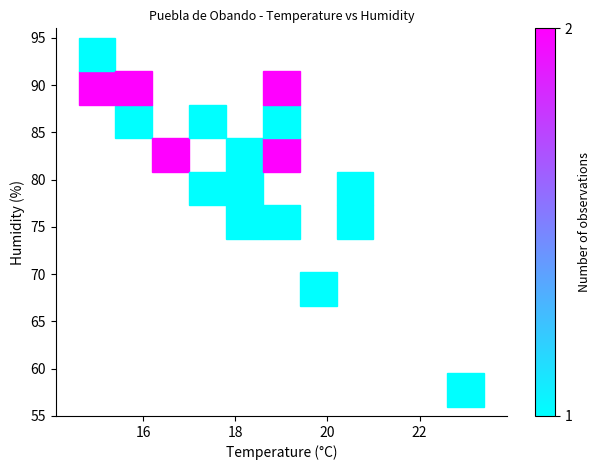

What is the range of Y values (max minus min)?

35